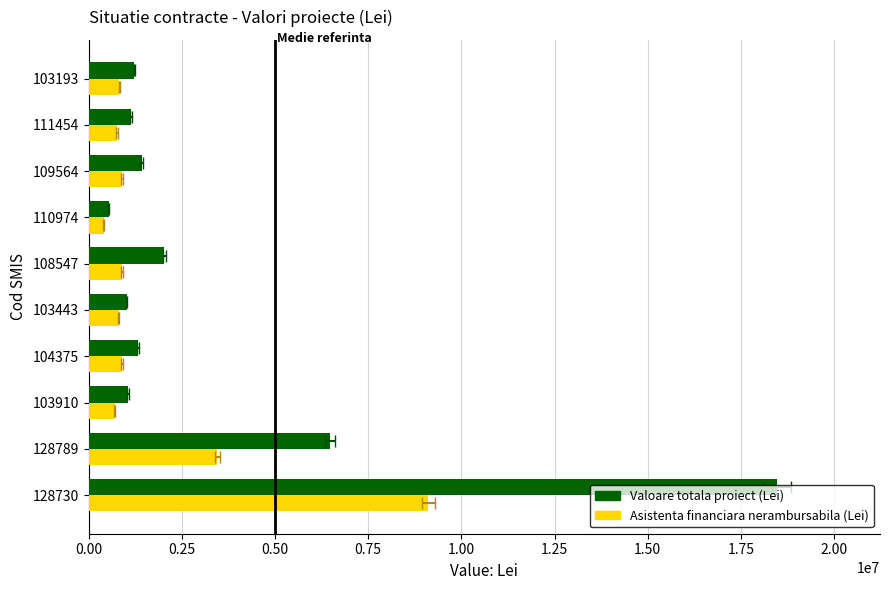

What is the total value across all series at 103910?

1752286.5